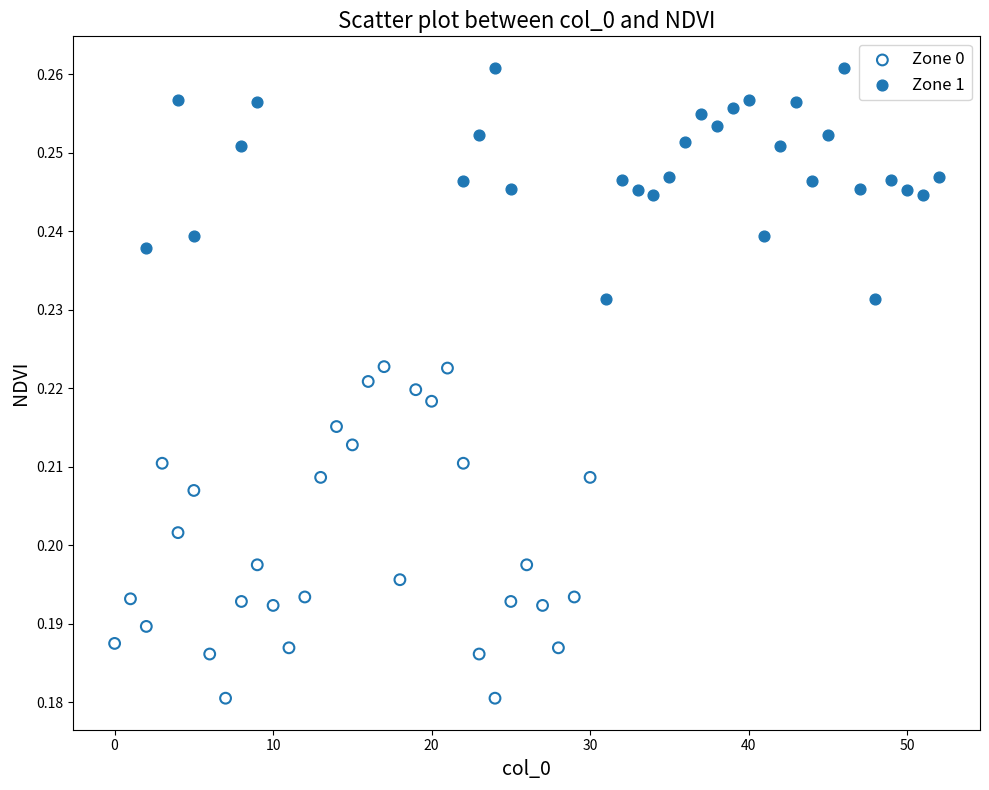

What are all the series names shown in the legend?

Zone 0, Zone 1